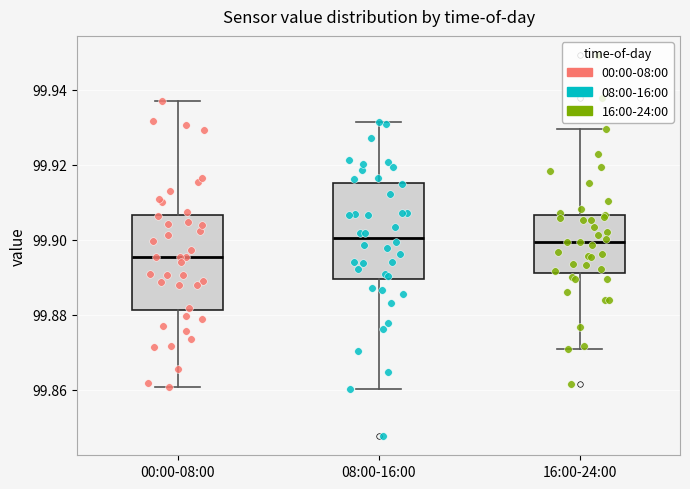

Reading left to right, read every box against the y-axis: the position of its median line, the range the box covers, and the ends of its whiskers. The values are not printed on the chart, so give them approximately, as read against the axis.

00:00-08:00: median 99.896, box 99.882 to 99.906, whiskers 99.860 to 99.938
08:00-16:00: median 99.900, box 99.890 to 99.916, whiskers 99.860 to 99.932
16:00-24:00: median 99.900, box 99.892 to 99.906, whiskers 99.870 to 99.930